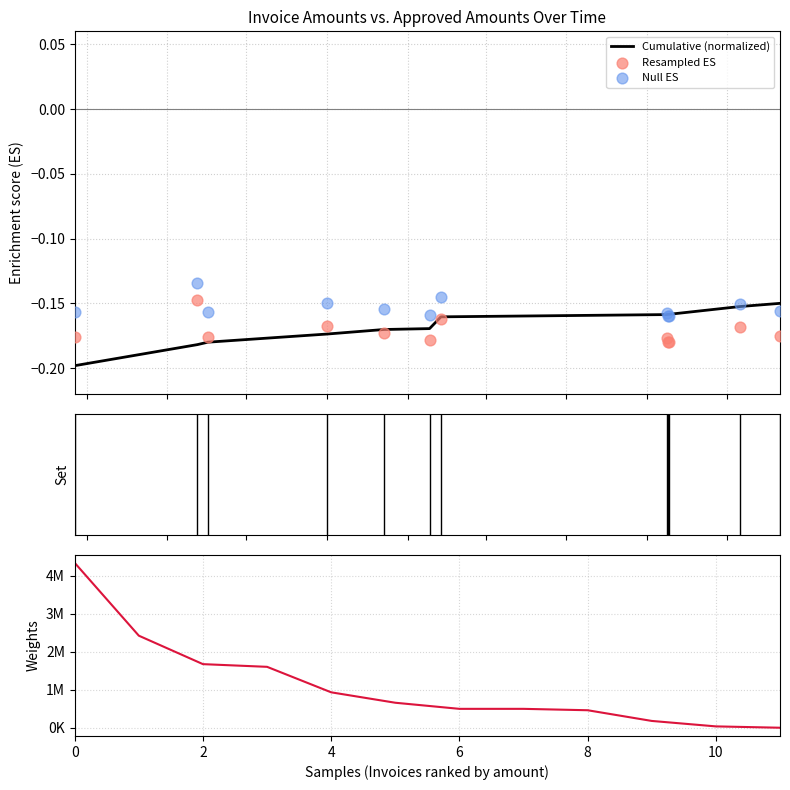

Which series has the widest spread of Y values?

Invoice Amount